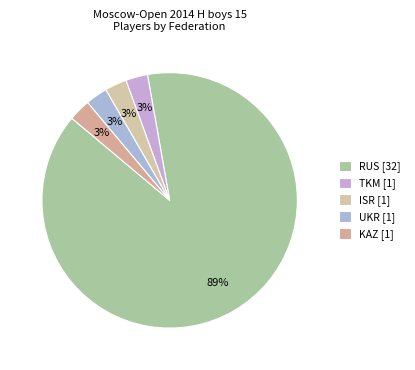

How many slices are in this pie chart?

5